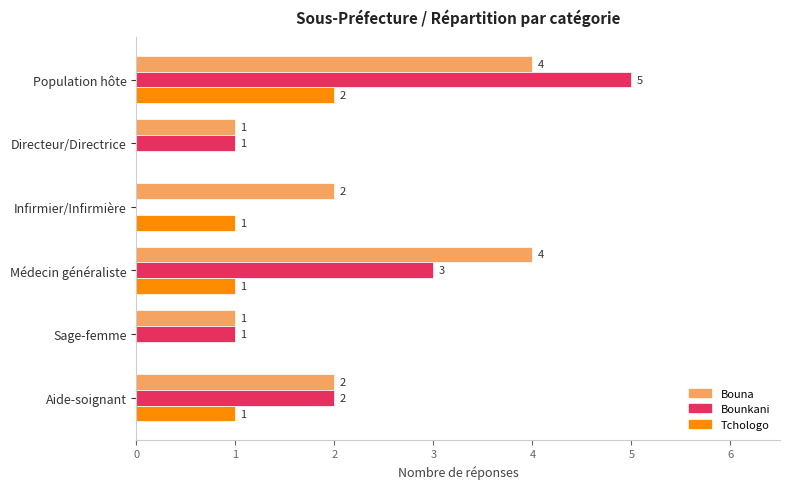

Which label corresponds to the largest value in the chart?

Population hôte